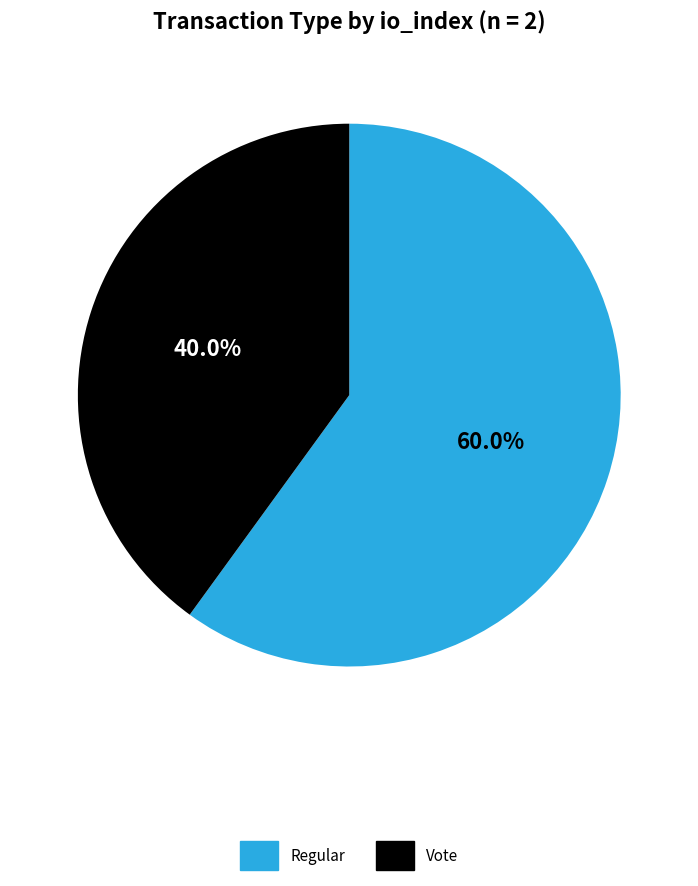

Rank the categories by value from lowest to highest.

Vote, Regular